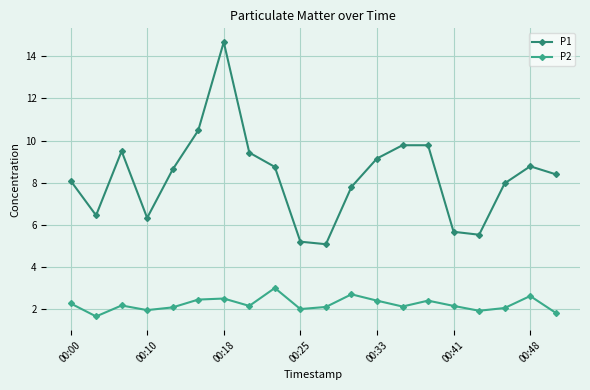

True or false: P2 has more than 2 points higher than both neighbors.

True